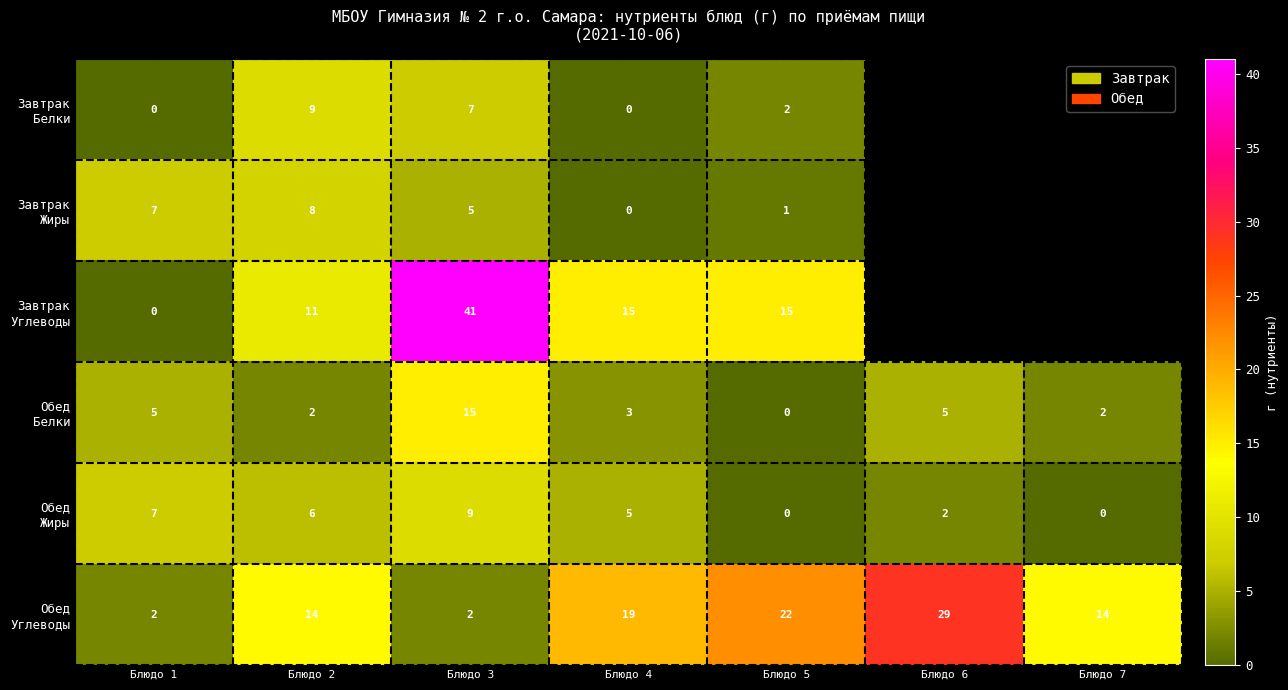

What is the total value across all series at Блюдо 3?

79